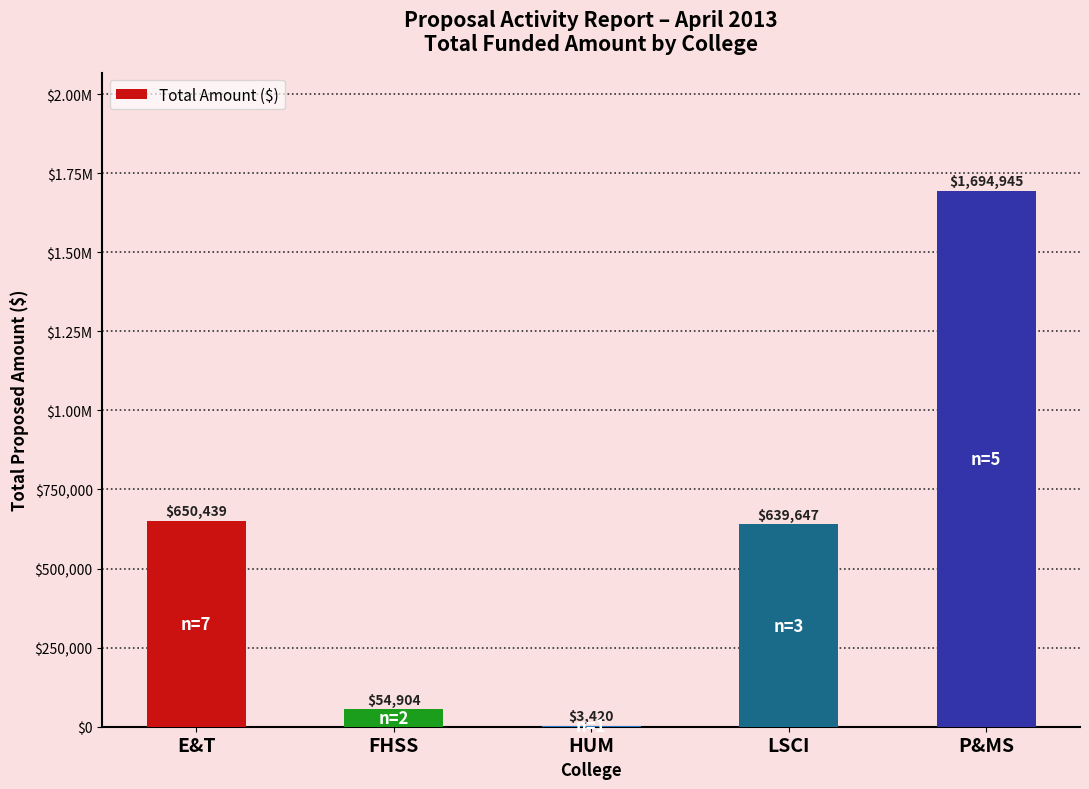

Which category has the highest value across all series?

P&MS